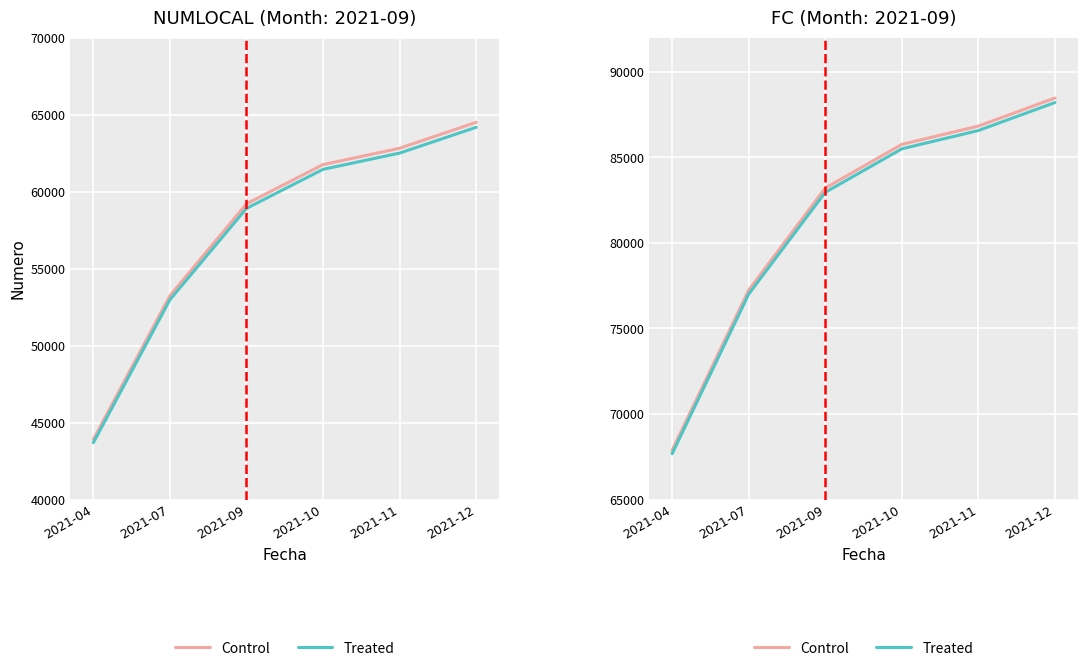

At how many categories does at least one series exceed 75479?

5